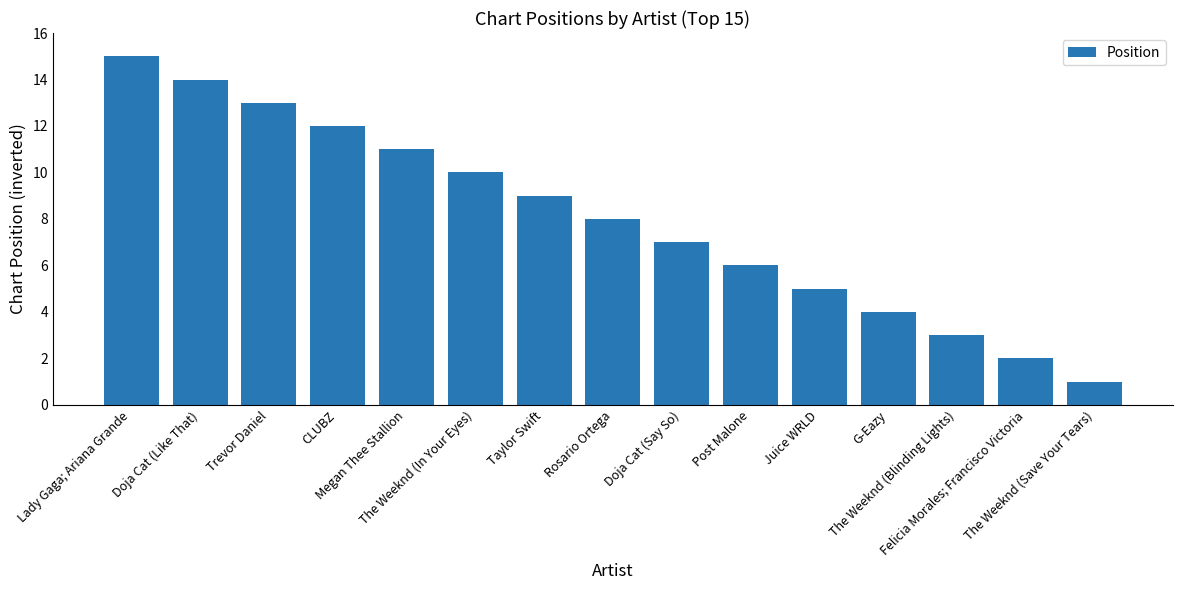

Count the number of categories in the chart.

15